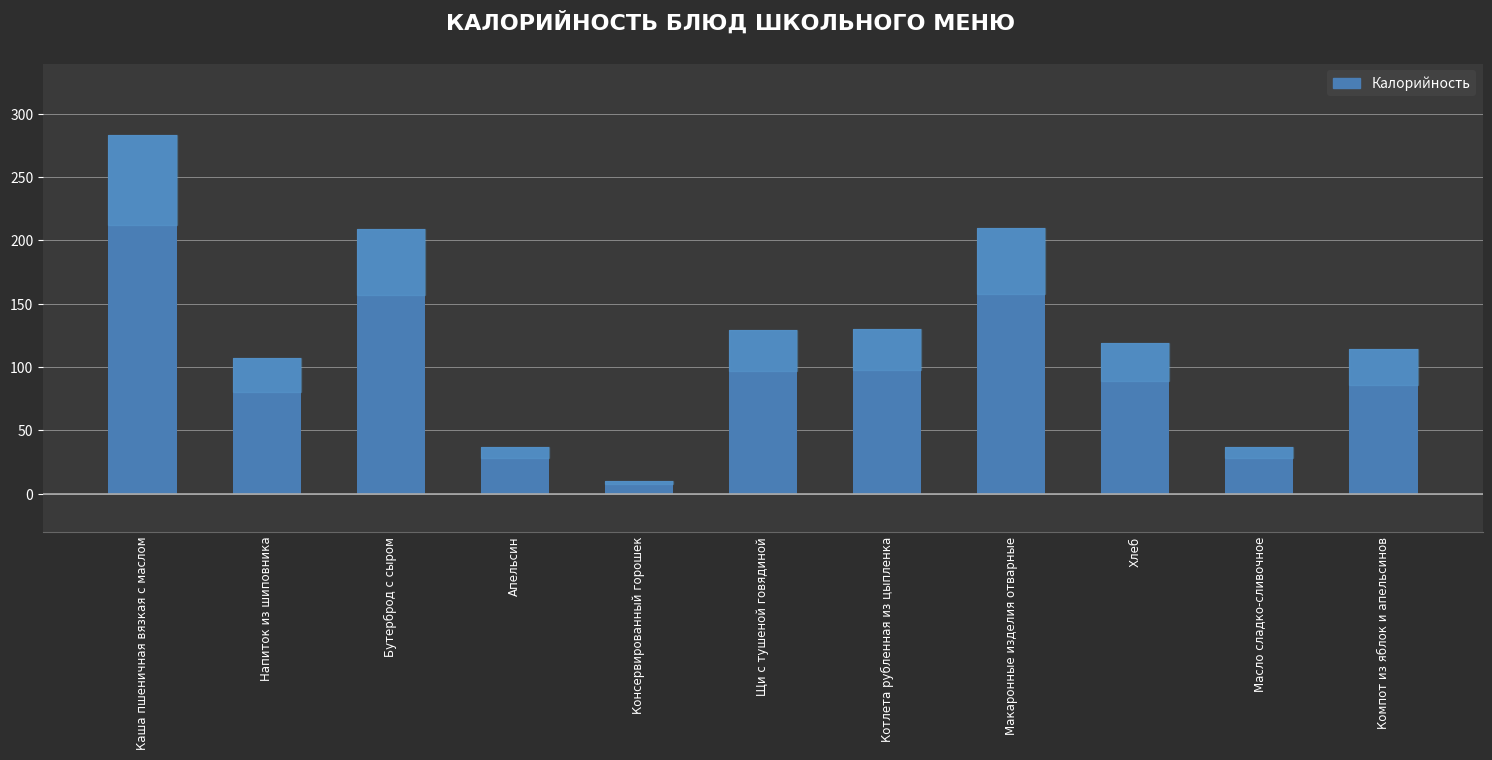

What is the maximum value shown in the chart?

283